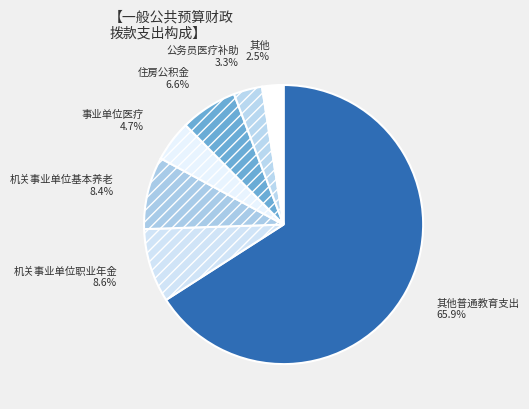

How many slices are in this pie chart?

7